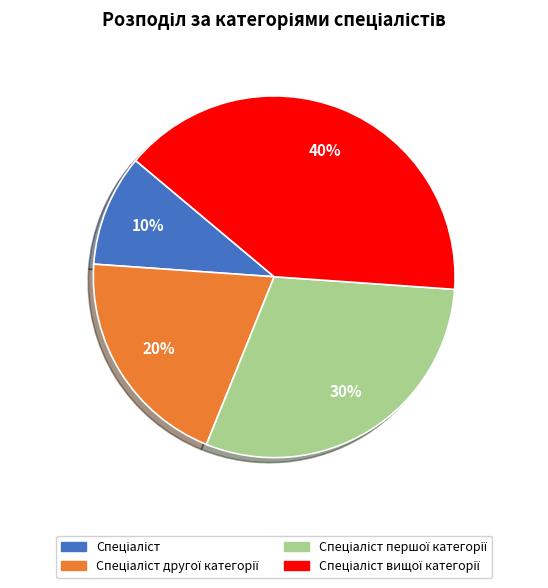

To the nearest percent, what is the average slice percentage?

25%